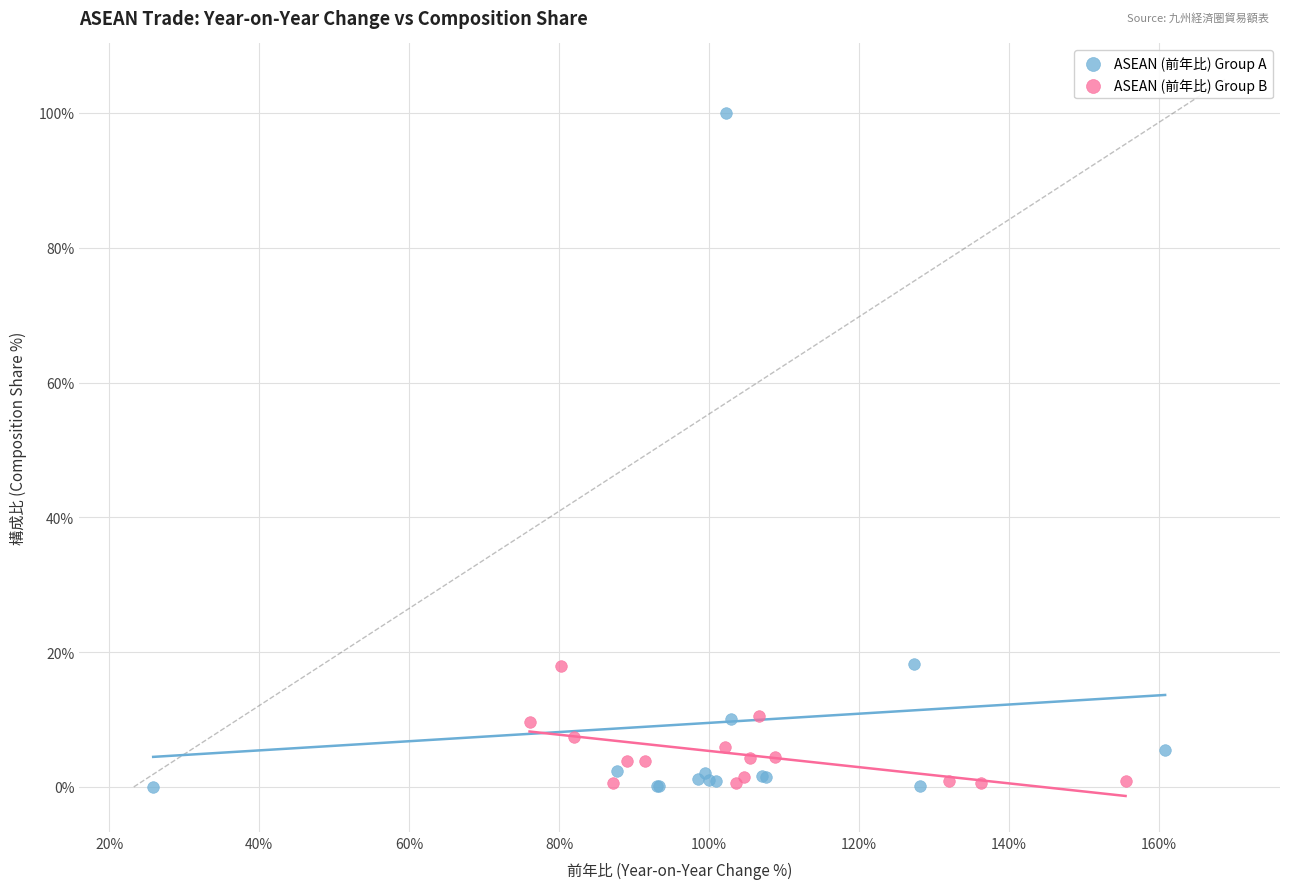

Which series contains the highest Y value?

ASEAN (前年比) Group A